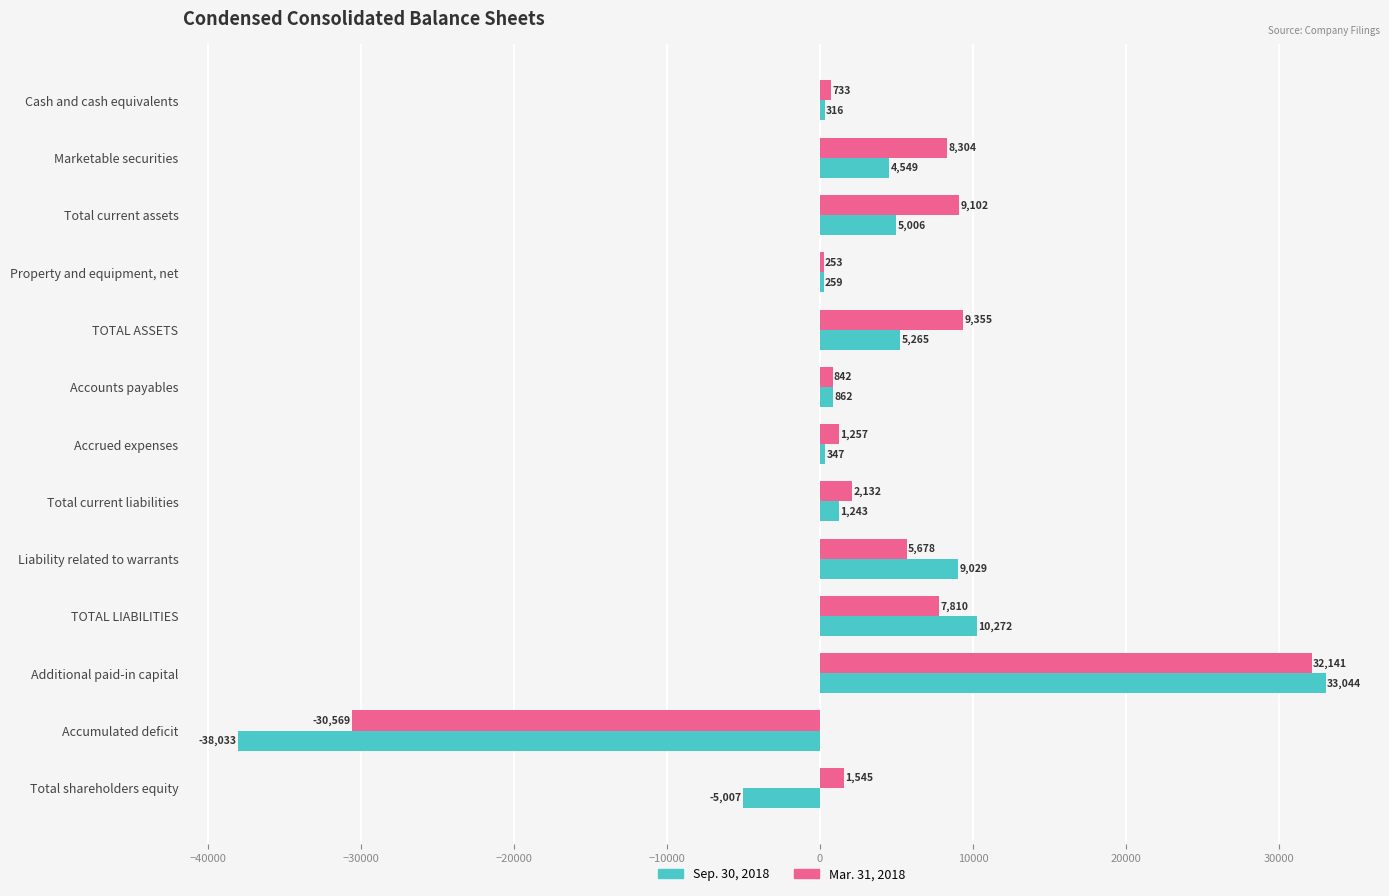

How many values in Mar. 31, 2018 are below zero?

1